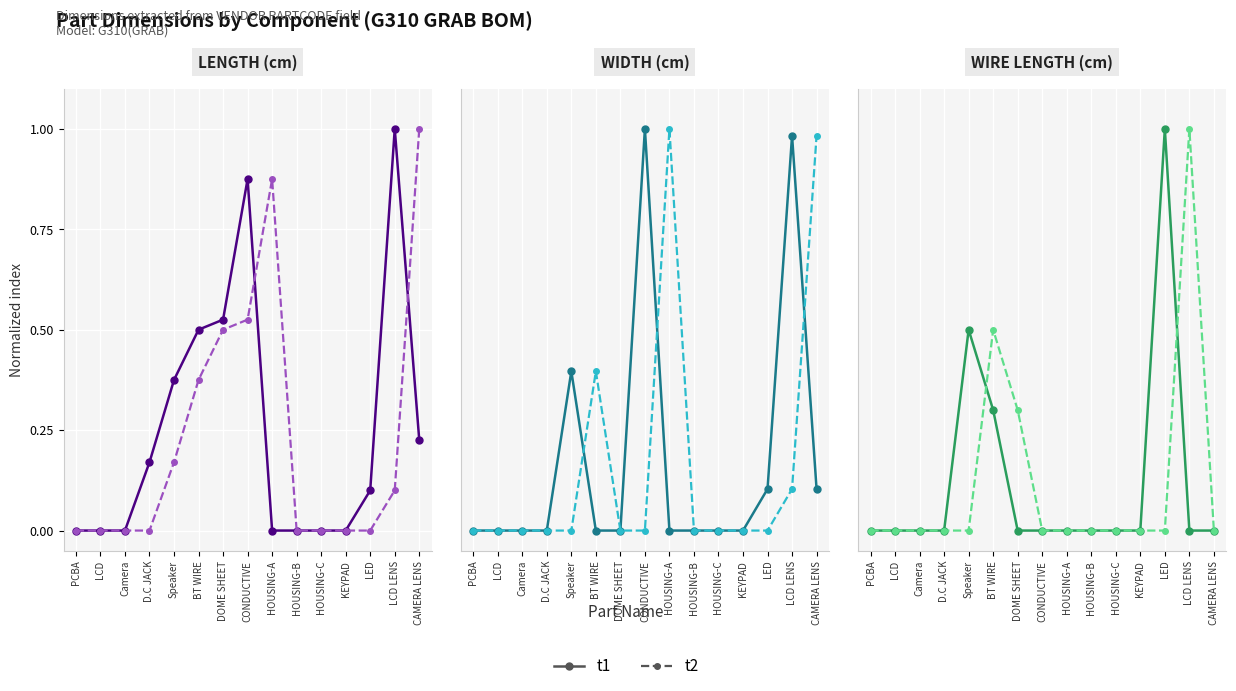

What is the greatest value displayed?

1.0